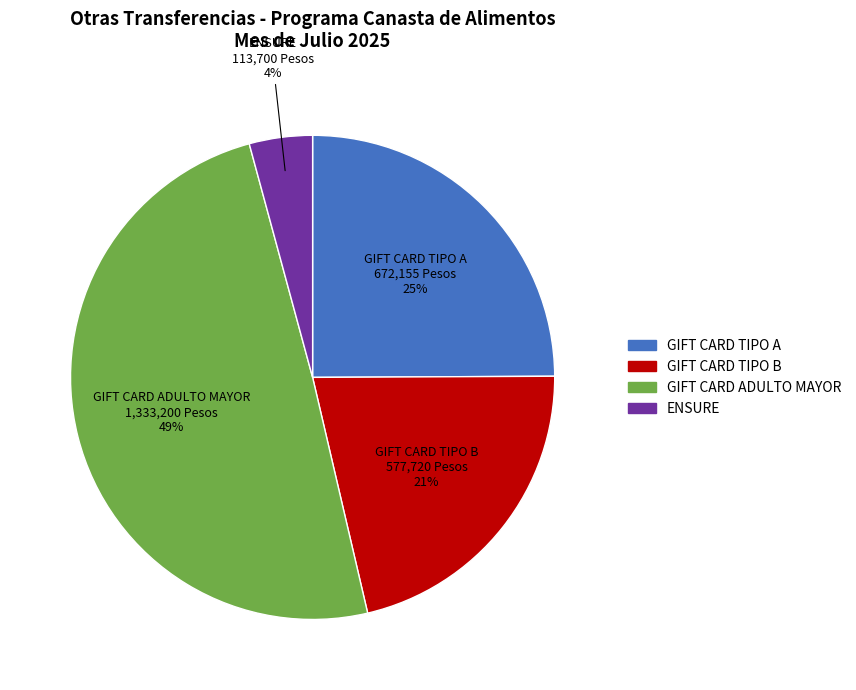

What is the largest slice in the pie chart?

GIFT CARD ADULTO MAYOR